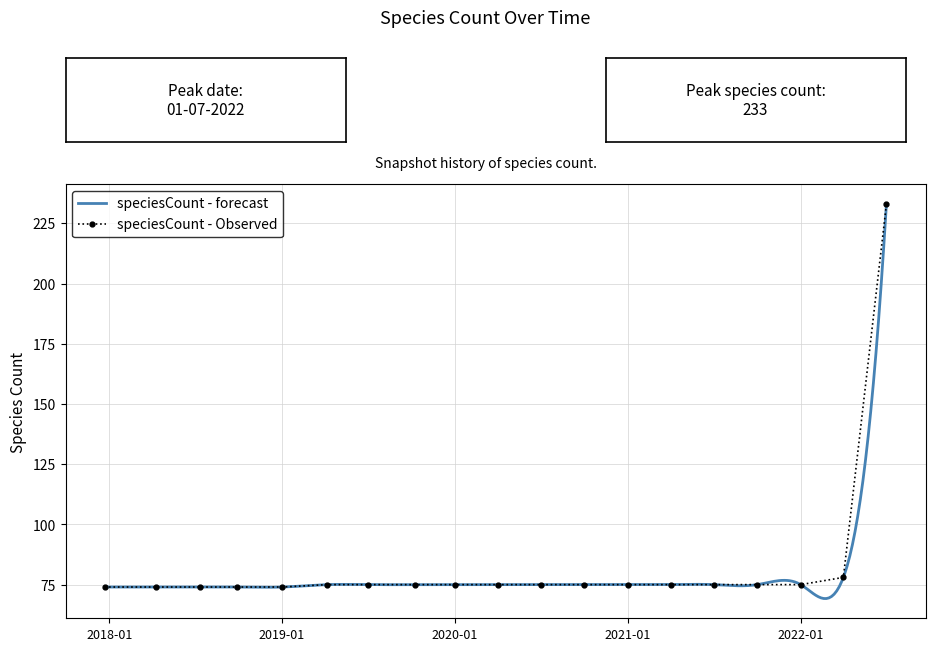

List the labels in order of value, largest first.

2022-07-01, 2022-04-01, 2019-04-06, 2019-07-01, 2019-10-09, 2020-01-01, 2020-04-01, 2020-07-01, 2020-10-01, 2021-01-01, 2021-04-01, 2021-07-01, 2021-10-01, 2022-01-01, 2017-12-22, 2018-04-09, 2018-07-11, 2018-09-28, 2019-01-01